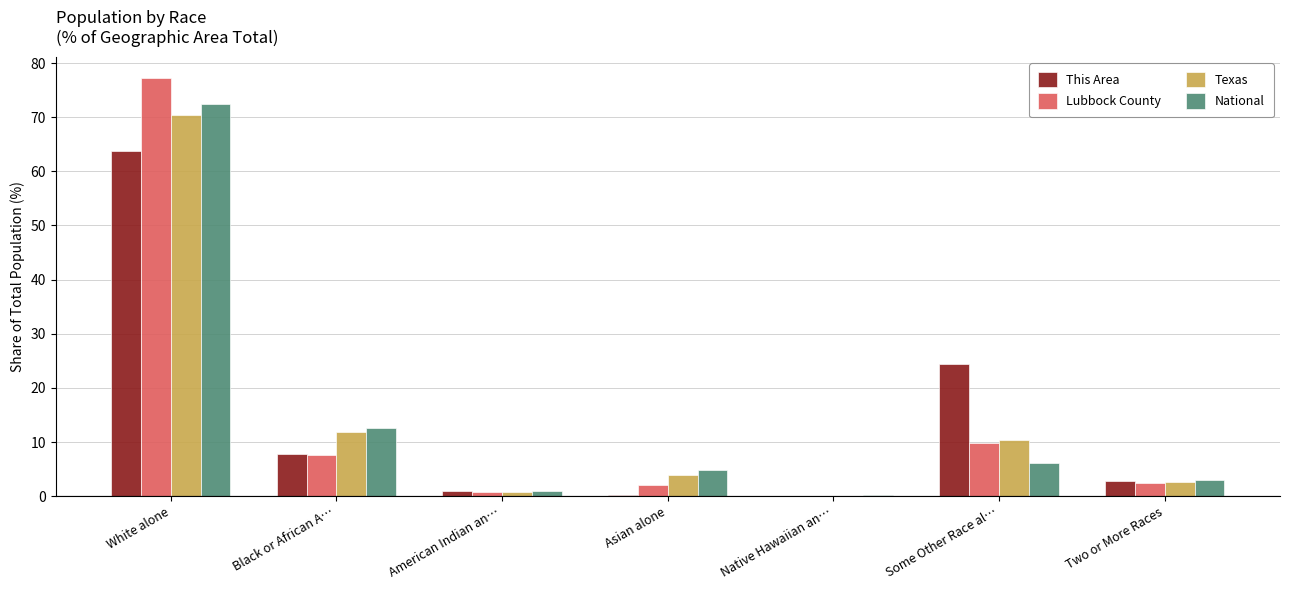

Is it true that This Area equals 0.0 at Native Hawaiian an…?

True